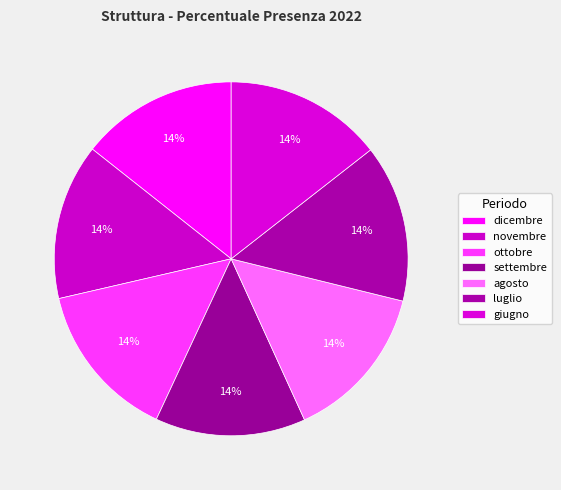

Do dicembre and settembre together represent more than half of the pie?

No